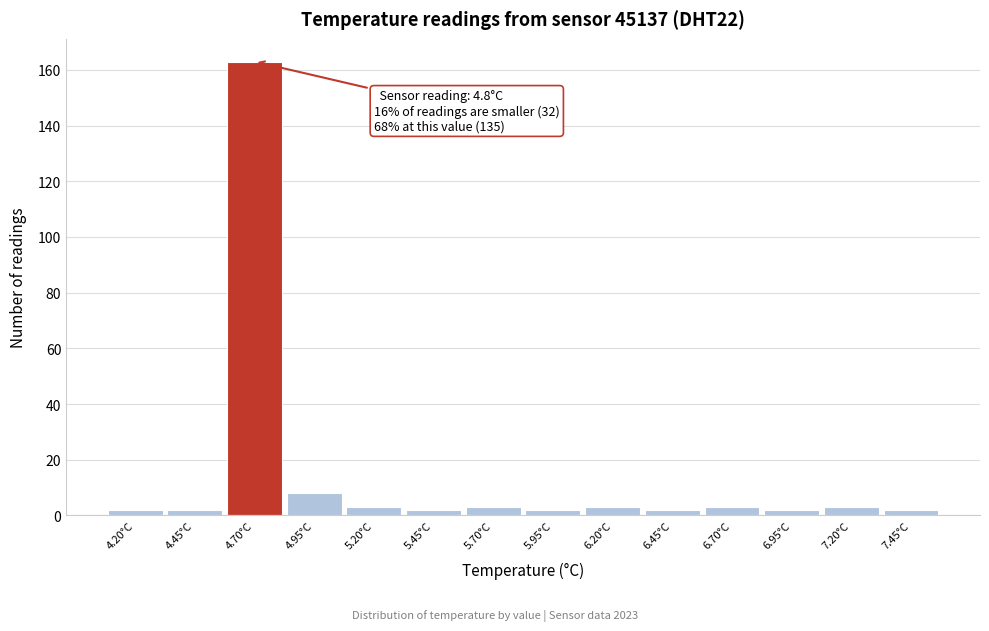

Which range on the x-axis has the tallest bar?

4.575 to 4.825